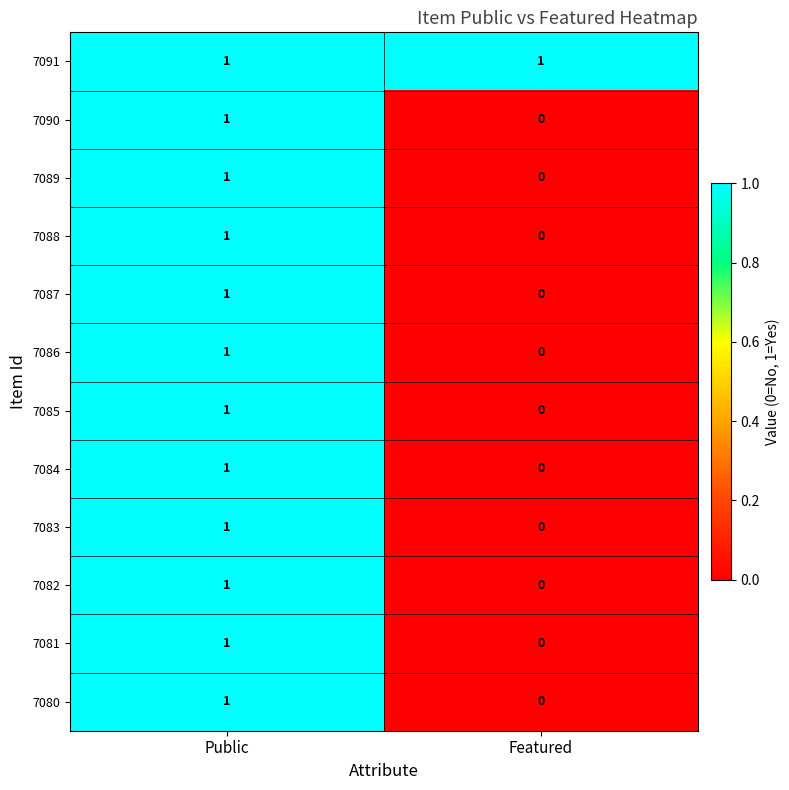

True or false: 7090 has a value of 2 at Public.

False